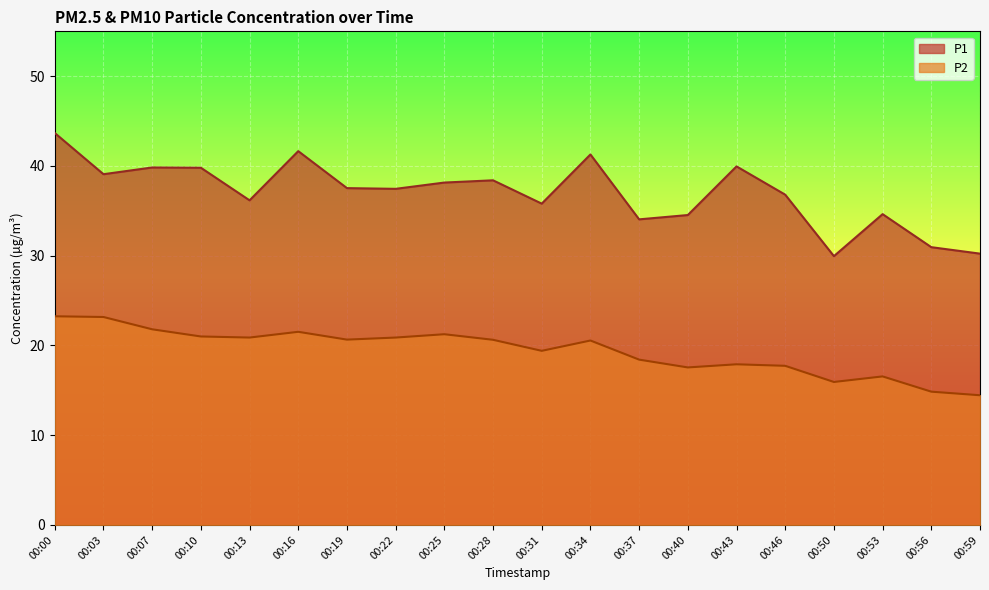

At which category does the chart reach its minimum across all series?

00:59